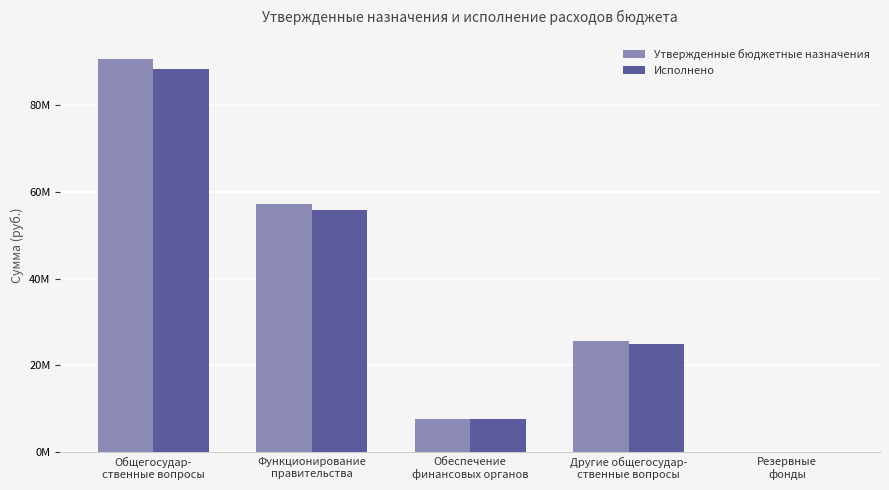

At which label does Утвержденные бюджетные назначения reach its minimum?

Резервные
фонды